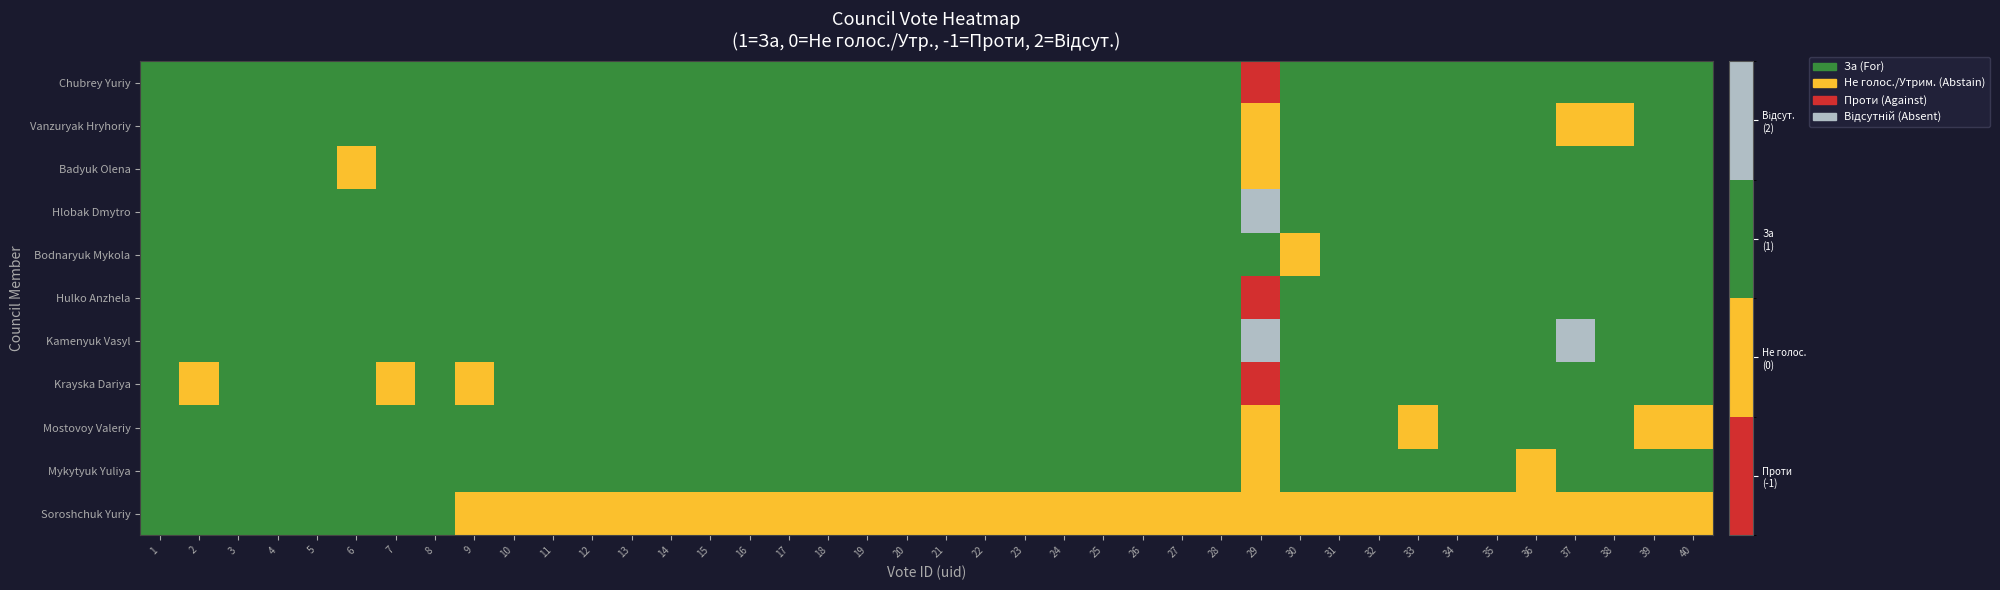

Reading left to right, transcribe all the data shown in this chart.

Chubrey Yuriy: 1=1	2=1	3=1	4=1	5=1	6=1	7=1	8=1	9=1	10=1	11=1	12=1	13=1	14=1	15=1	16=1	17=1	18=1	19=1	20=1	21=1	22=1	23=1	24=1	25=1	26=1	27=1	28=1	29=-1	30=1	31=1	32=1	33=1	34=1	35=1	36=1	37=1	38=1	39=1	40=1
Vanzuryak Hryhoriy: 1=1	2=1	3=1	4=1	5=1	6=1	7=1	8=1	9=1	10=1	11=1	12=1	13=1	14=1	15=1	16=1	17=1	18=1	19=1	20=1	21=1	22=1	23=1	24=1	25=1	26=1	27=1	28=1	29=0	30=1	31=1	32=1	33=1	34=1	35=1	36=1	37=0	38=0	39=1	40=1
Badyuk Olena: 1=1	2=1	3=1	4=1	5=1	6=0	7=1	8=1	9=1	10=1	11=1	12=1	13=1	14=1	15=1	16=1	17=1	18=1	19=1	20=1	21=1	22=1	23=1	24=1	25=1	26=1	27=1	28=1	29=0	30=1	31=1	32=1	33=1	34=1	35=1	36=1	37=1	38=1	39=1	40=1
Hlobak Dmytro: 1=1	2=1	3=1	4=1	5=1	6=1	7=1	8=1	9=1	10=1	11=1	12=1	13=1	14=1	15=1	16=1	17=1	18=1	19=1	20=1	21=1	22=1	23=1	24=1	25=1	26=1	27=1	28=1	29=2	30=1	31=1	32=1	33=1	34=1	35=1	36=1	37=1	38=1	39=1	40=1
Bodnaryuk Mykola: 1=1	2=1	3=1	4=1	5=1	6=1	7=1	8=1	9=1	10=1	11=1	12=1	13=1	14=1	15=1	16=1	17=1	18=1	19=1	20=1	21=1	22=1	23=1	24=1	25=1	26=1	27=1	28=1	29=1	30=0	31=1	32=1	33=1	34=1	35=1	36=1	37=1	38=1	39=1	40=1
Hulko Anzhela: 1=1	2=1	3=1	4=1	5=1	6=1	7=1	8=1	9=1	10=1	11=1	12=1	13=1	14=1	15=1	16=1	17=1	18=1	19=1	20=1	21=1	22=1	23=1	24=1	25=1	26=1	27=1	28=1	29=-1	30=1	31=1	32=1	33=1	34=1	35=1	36=1	37=1	38=1	39=1	40=1
Kamenyuk Vasyl: 1=1	2=1	3=1	4=1	5=1	6=1	7=1	8=1	9=1	10=1	11=1	12=1	13=1	14=1	15=1	16=1	17=1	18=1	19=1	20=1	21=1	22=1	23=1	24=1	25=1	26=1	27=1	28=1	29=2	30=1	31=1	32=1	33=1	34=1	35=1	36=1	37=2	38=1	39=1	40=1
Krayska Dariya: 1=1	2=0	3=1	4=1	5=1	6=1	7=0	8=1	9=0	10=1	11=1	12=1	13=1	14=1	15=1	16=1	17=1	18=1	19=1	20=1	21=1	22=1	23=1	24=1	25=1	26=1	27=1	28=1	29=-1	30=1	31=1	32=1	33=1	34=1	35=1	36=1	37=1	38=1	39=1	40=1
Mostovoy Valeriy: 1=1	2=1	3=1	4=1	5=1	6=1	7=1	8=1	9=1	10=1	11=1	12=1	13=1	14=1	15=1	16=1	17=1	18=1	19=1	20=1	21=1	22=1	23=1	24=1	25=1	26=1	27=1	28=1	29=0	30=1	31=1	32=1	33=0	34=1	35=1	36=1	37=1	38=1	39=0	40=0
Mykytyuk Yuliya: 1=1	2=1	3=1	4=1	5=1	6=1	7=1	8=1	9=1	10=1	11=1	12=1	13=1	14=1	15=1	16=1	17=1	18=1	19=1	20=1	21=1	22=1	23=1	24=1	25=1	26=1	27=1	28=1	29=0	30=1	31=1	32=1	33=1	34=1	35=1	36=0	37=1	38=1	39=1	40=1
Soroshchuk Yuriy: 1=1	2=1	3=1	4=1	5=1	6=1	7=1	8=1	9=0	10=0	11=0	12=0	13=0	14=0	15=0	16=0	17=0	18=0	19=0	20=0	21=0	22=0	23=0	24=0	25=0	26=0	27=0	28=0	29=0	30=0	31=0	32=0	33=0	34=0	35=0	36=0	37=0	38=0	39=0	40=0